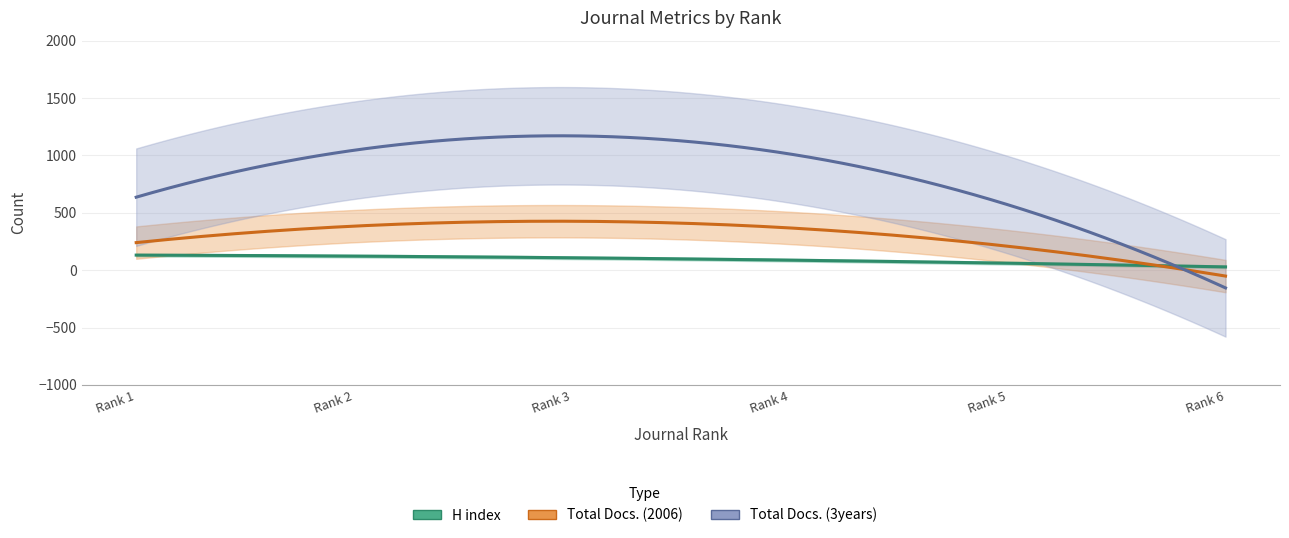

Reading right to left, list all the values displayed in this chart.

H index: Rank 6=37	Rank 5=50	Rank 4=72	Rank 3=136	Rank 2=115	Rank 1=129
Total Docs. (2006): Rank 6=84	Rank 5=43	Rank 4=153	Rank 3=710	Rank 2=446	Rank 1=139
Total Docs. (3years): Rank 6=248	Rank 5=74	Rank 4=371	Rank 3=2047	Rank 2=1188	Rank 1=351